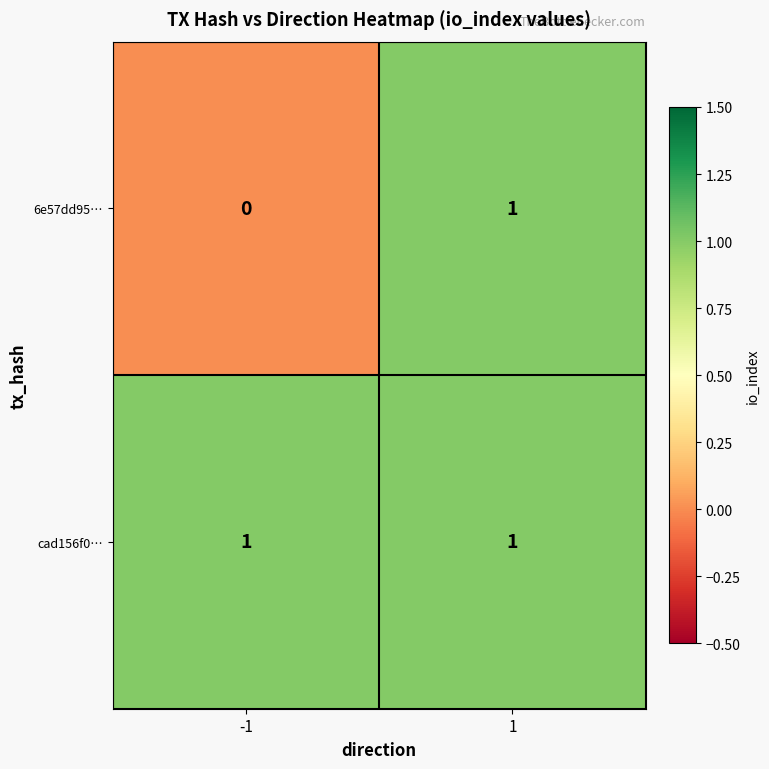

What is the greatest value displayed?

1